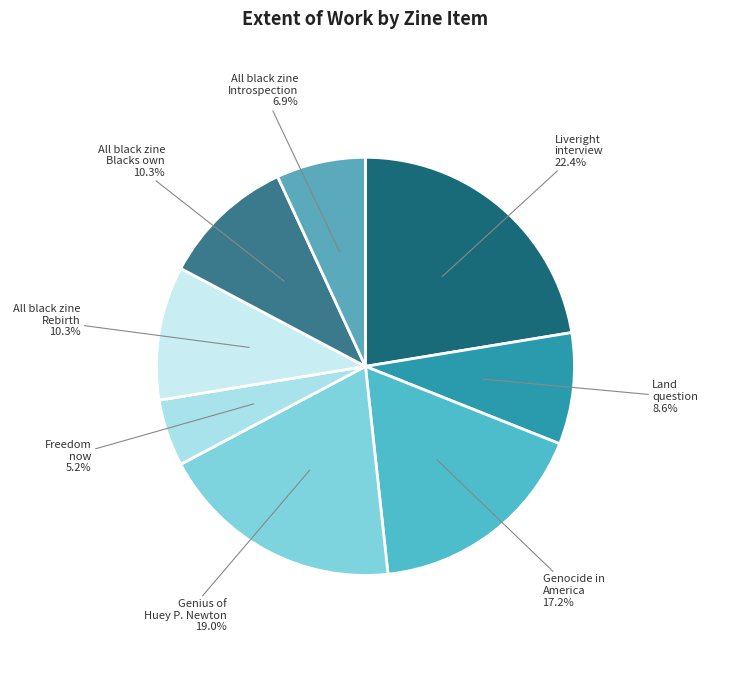

How many segments does this pie chart have?

8